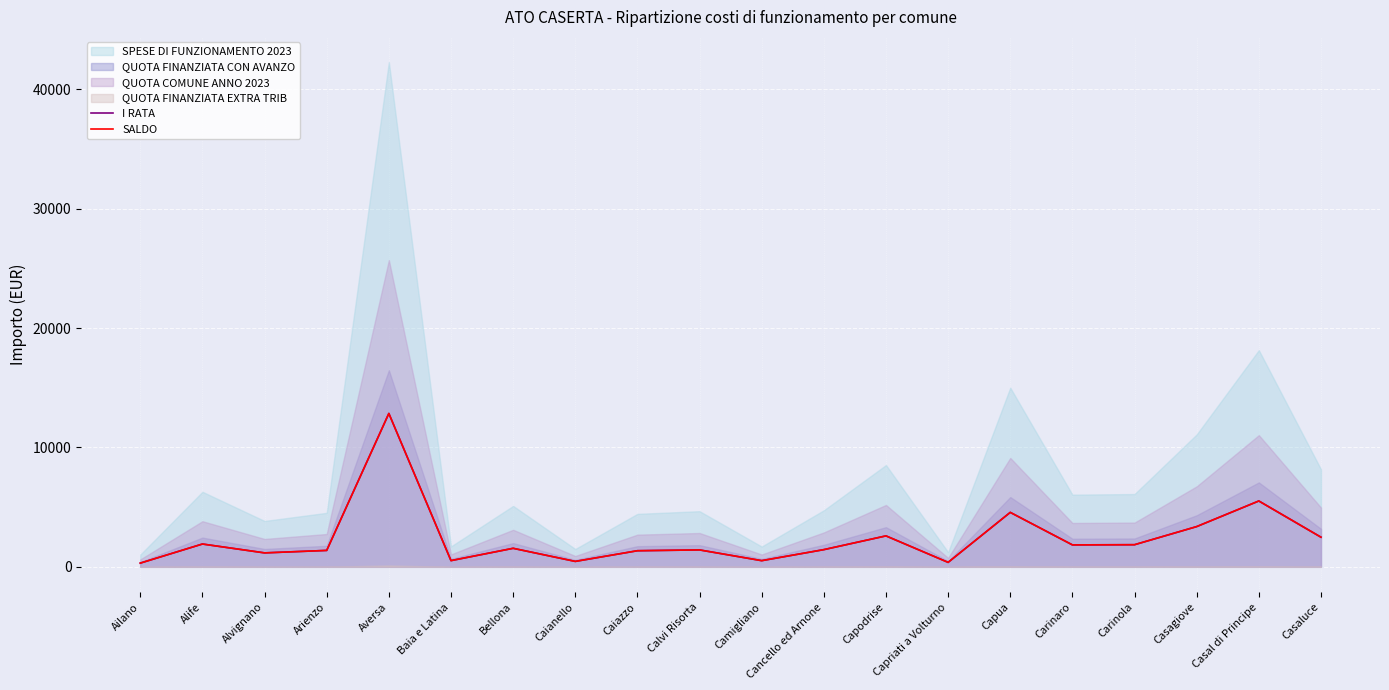

Which category has the highest value in the I RATA series?

Aversa